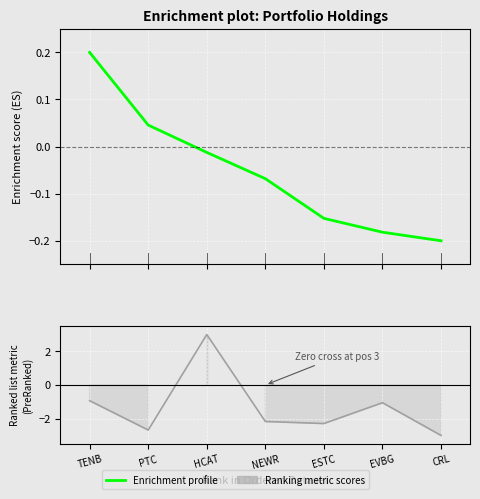

List the labels in order of value, smallest first.

CRL, EVBG, ESTC, NEWR, HCAT, PTC, TENB